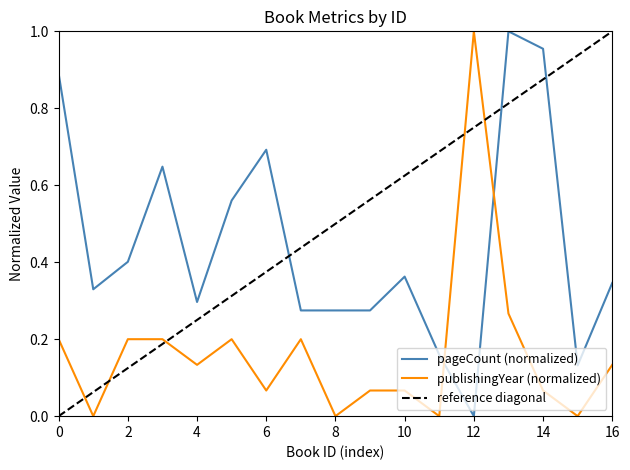

At which label does pageCount (normalized) reach its minimum?

12